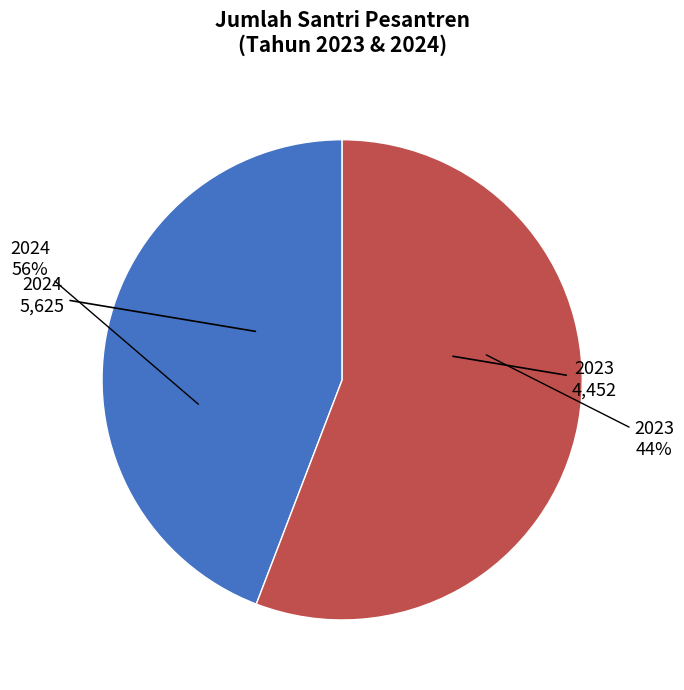

What percentage is the 2023 slice, to the nearest percent?

44%